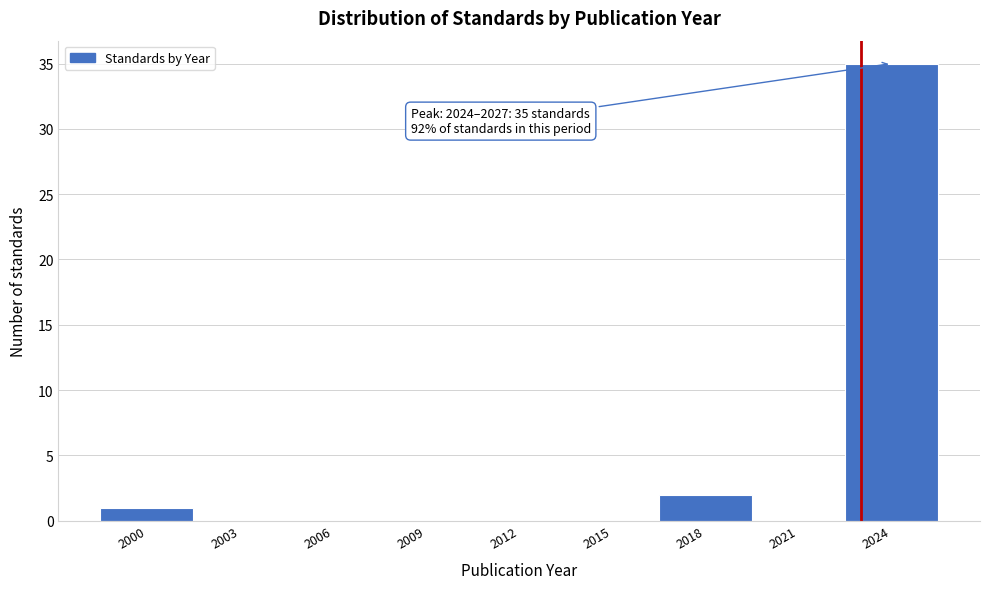

Reading left to right, extract all data points from this chart.

2000=1	2003=0	2006=0	2009=0	2012=0	2015=0	2018=2	2021=0	2024=35